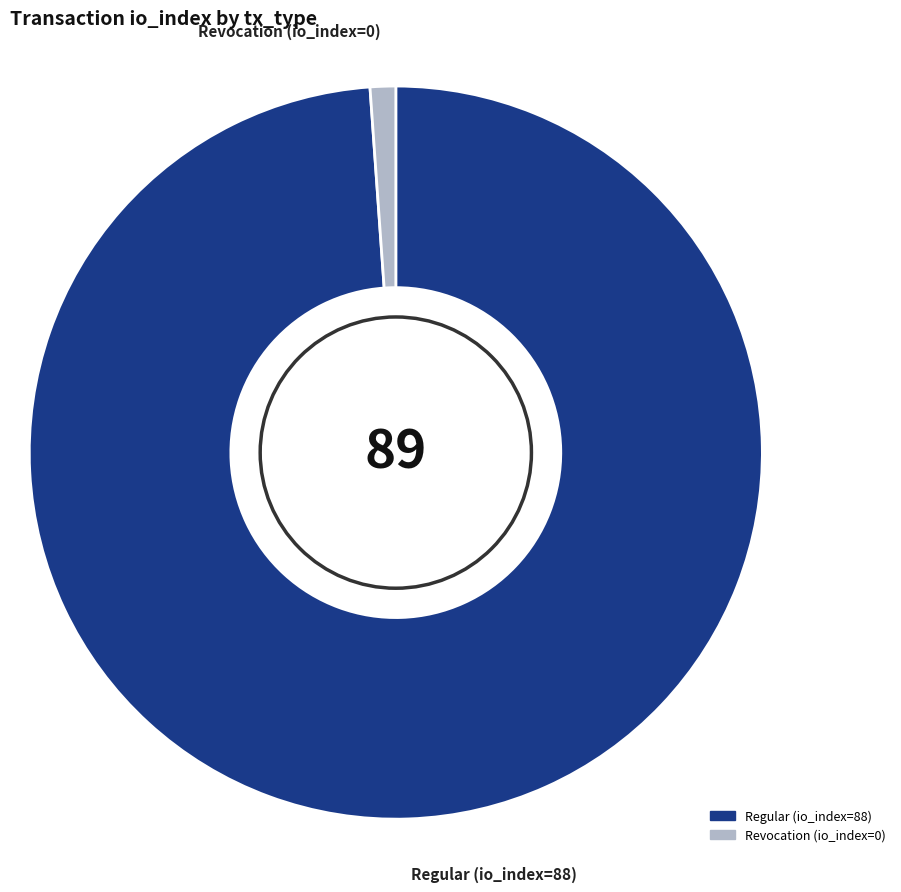

Do Revocation (io_index=0) and Regular (io_index=88) together represent more than half of the pie?

Yes